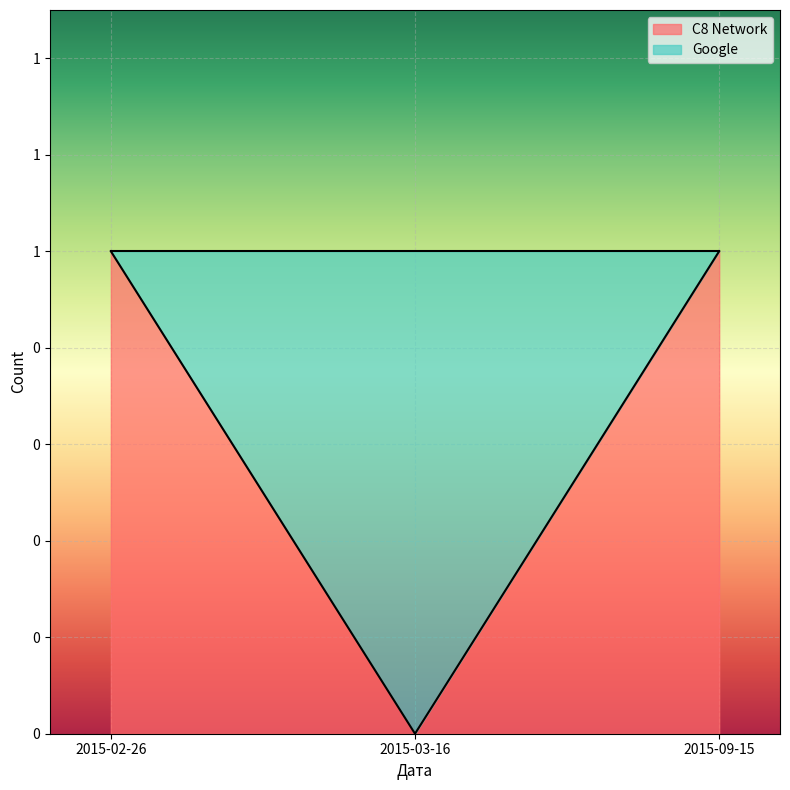

What is the label of the 1st point from the left?

2015-02-26